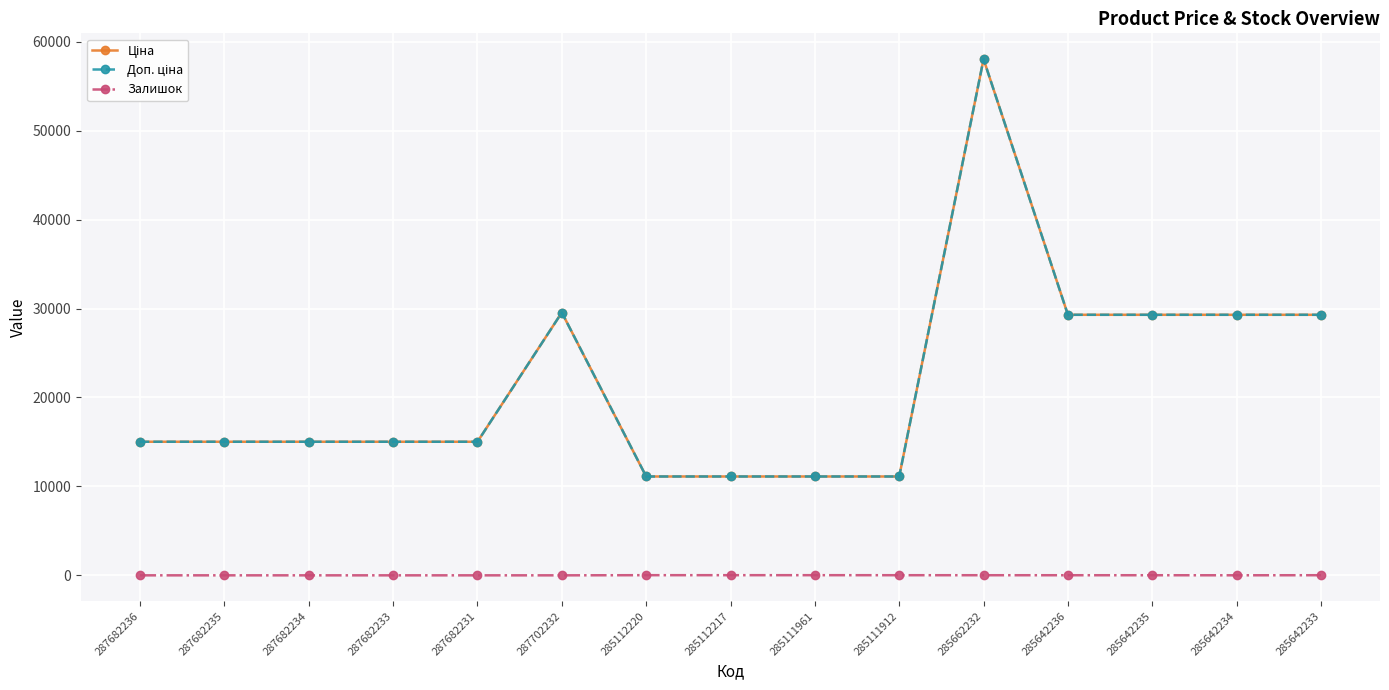

At which label does Доп. ціна first exceed 15019?

287682236